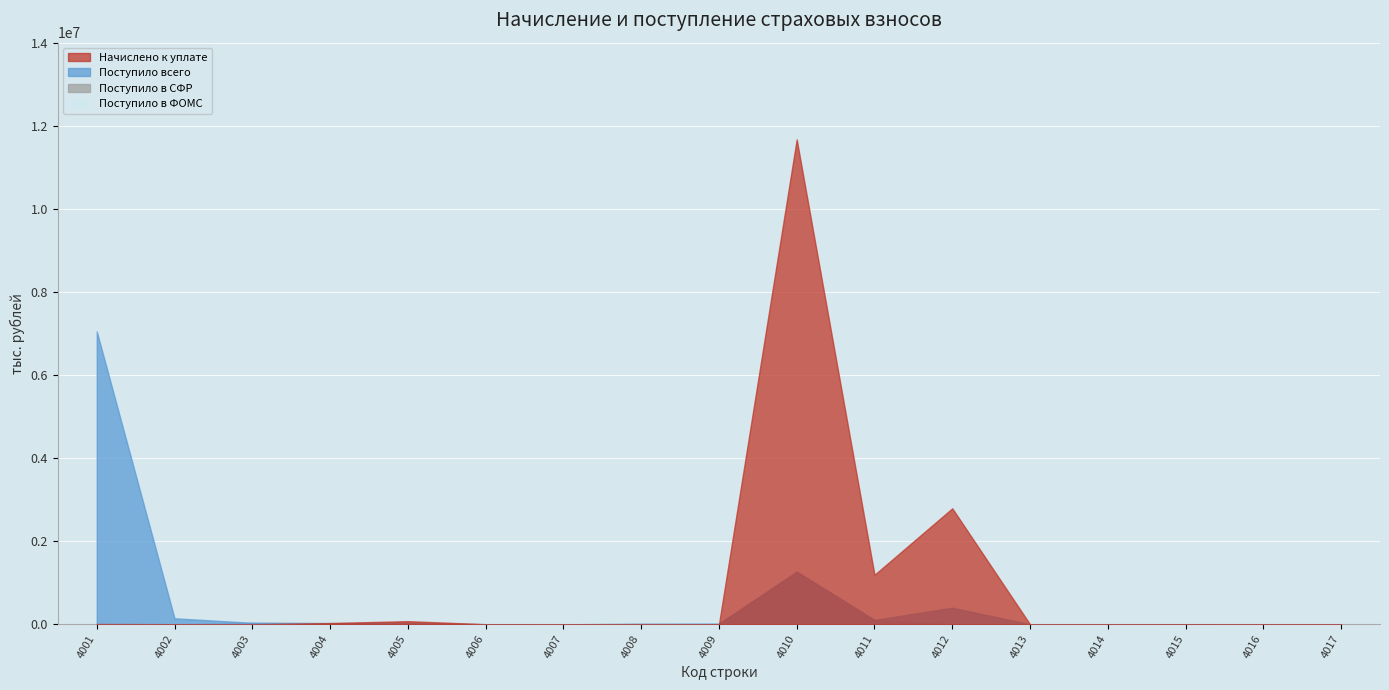

What is the sum of all Поступило в ФОМС values?

417045